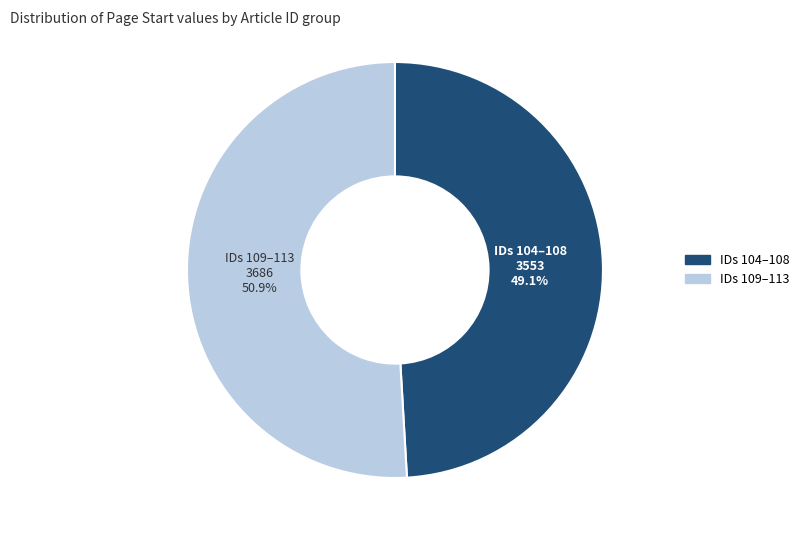

Does any single category account for the majority?

Yes